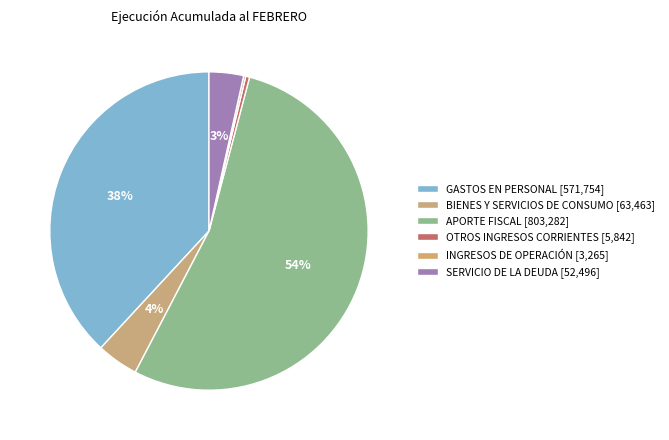

To the nearest percent, what percentage of the pie is GASTOS EN PERSONAL?

38%